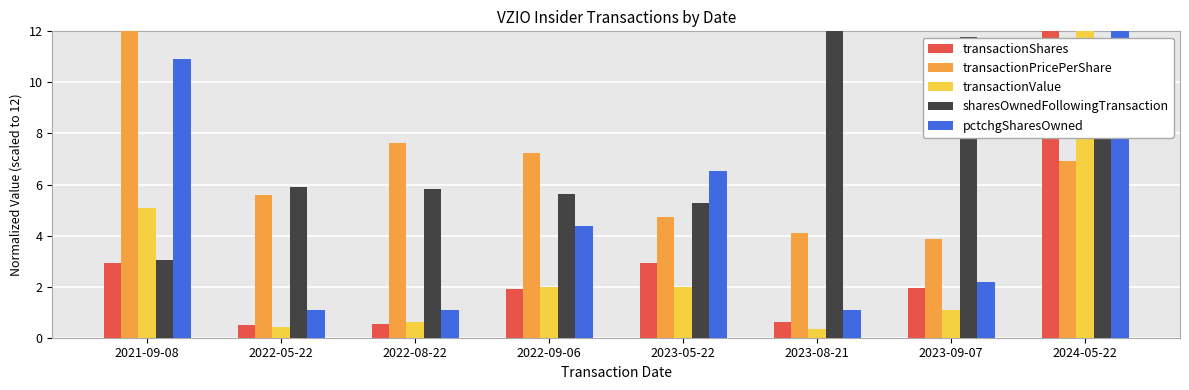

At how many categories does at least one series exceed 4?

8